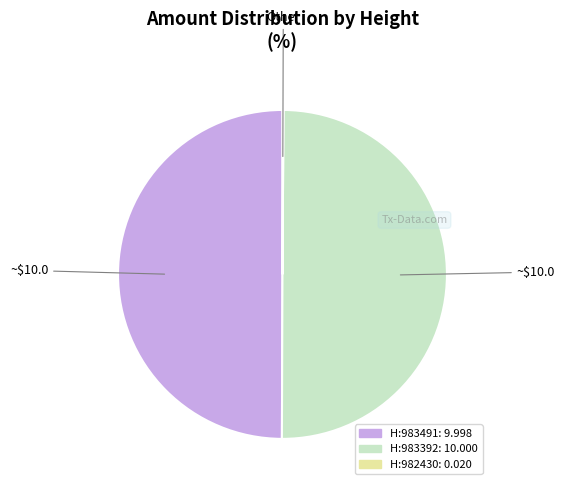

Count the number of slices in the pie.

3